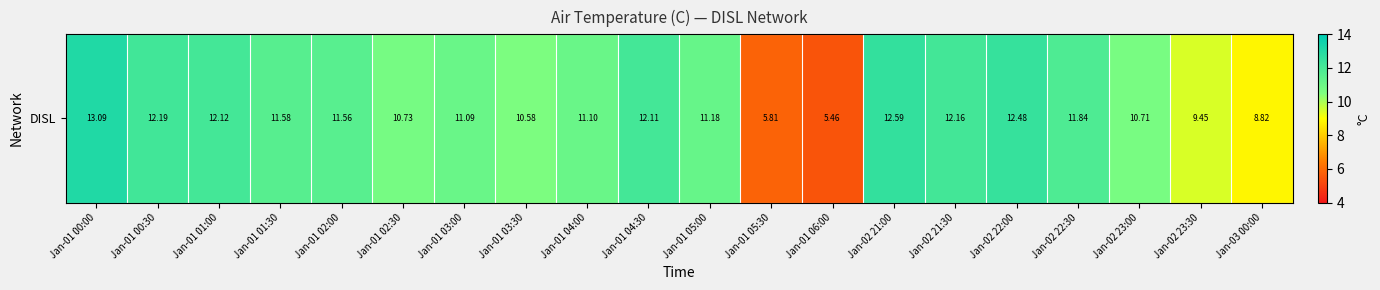

How many values are below 11?

7